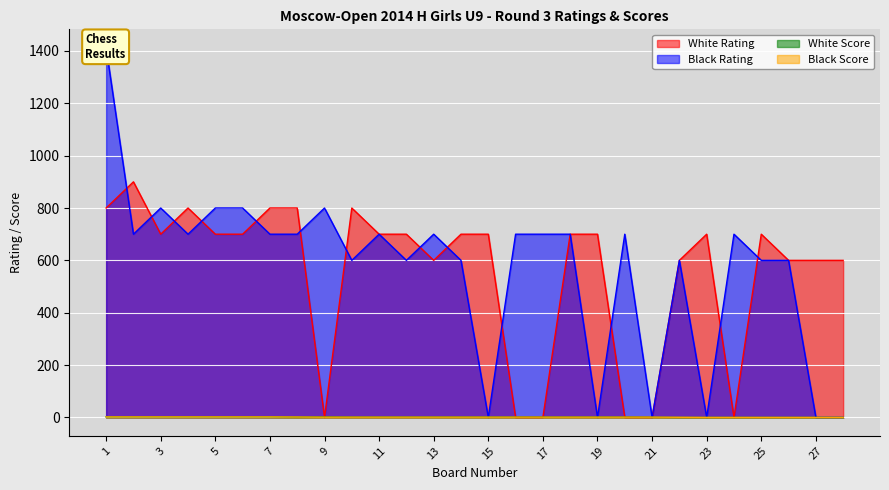

What is the approximate value of Black Rating at 11?

700.0